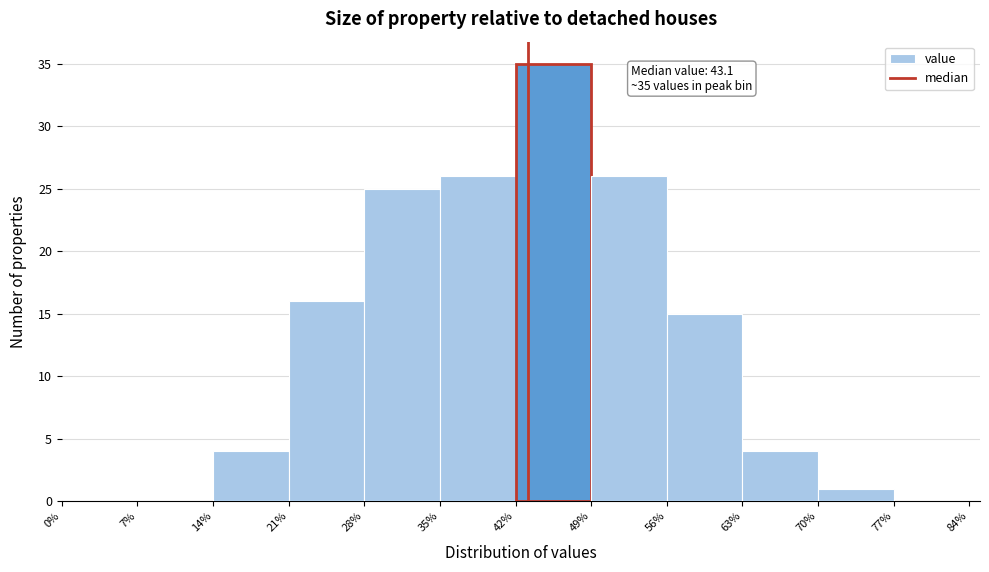

Over which range of the x-axis is the bar tallest?

42% to 49%